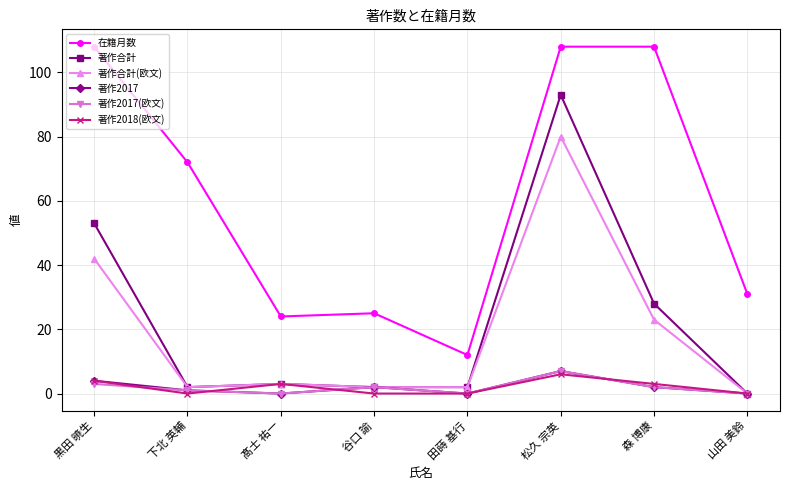

What is the approximate value of 著作合計(欧文) at 松久 宗英?

80